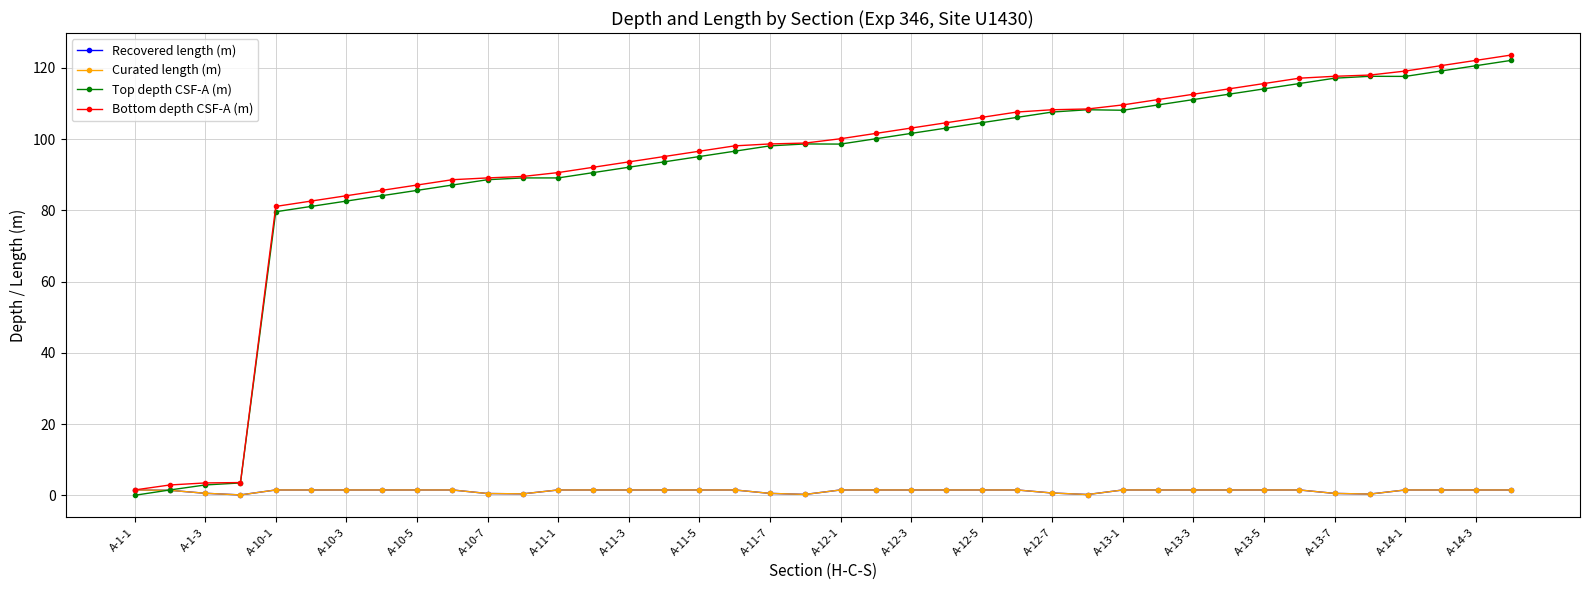

What is the value of the Curated length (m) point at the 14th from the left?

1.5